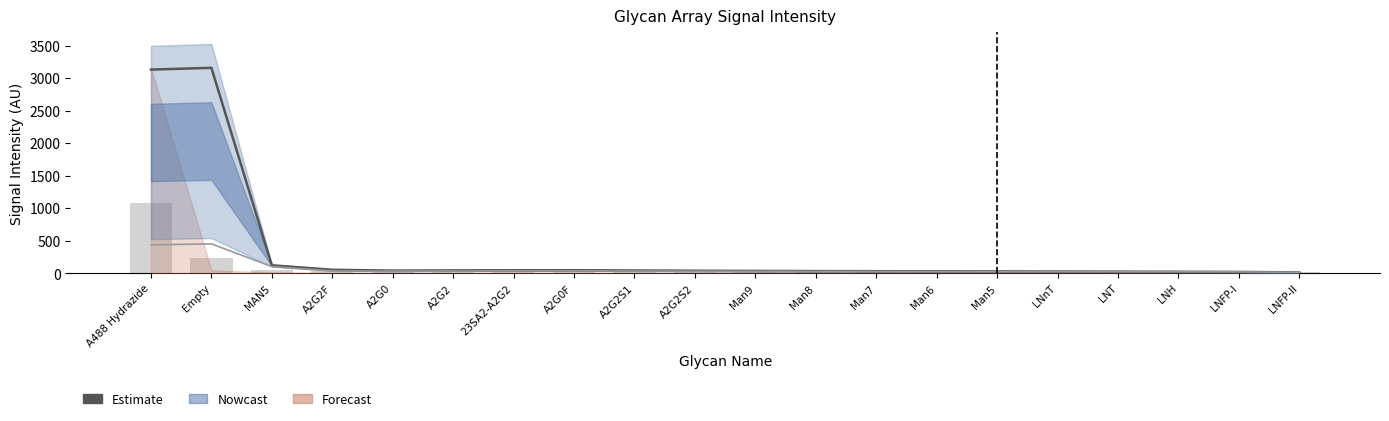

How many data points does each series have?

20